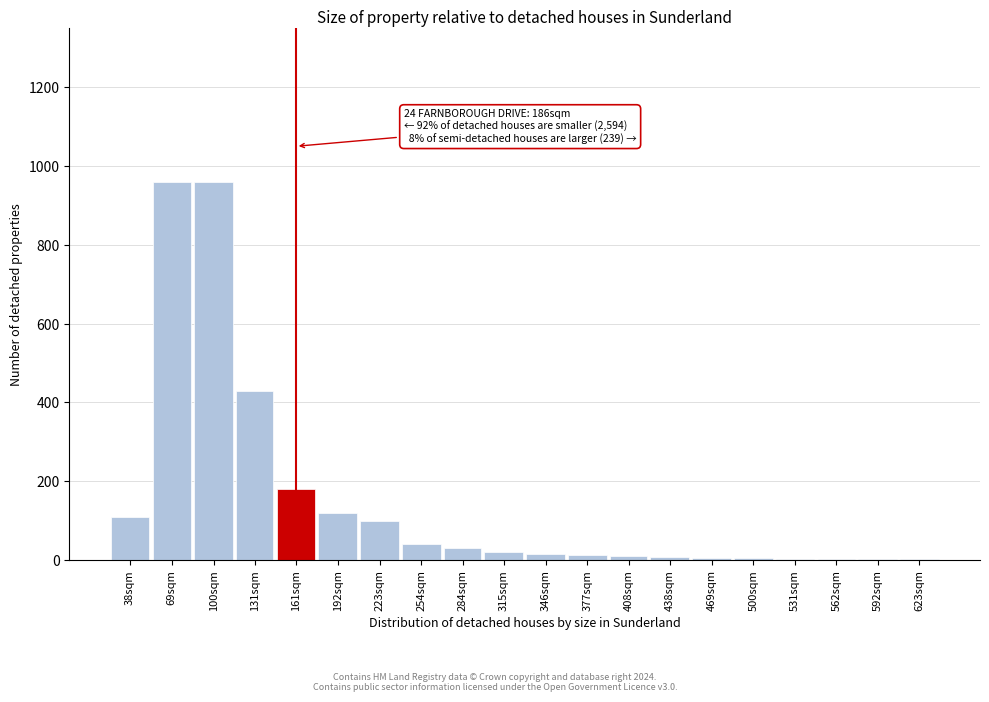

Where is the data nearest to the value 481?

131sqm